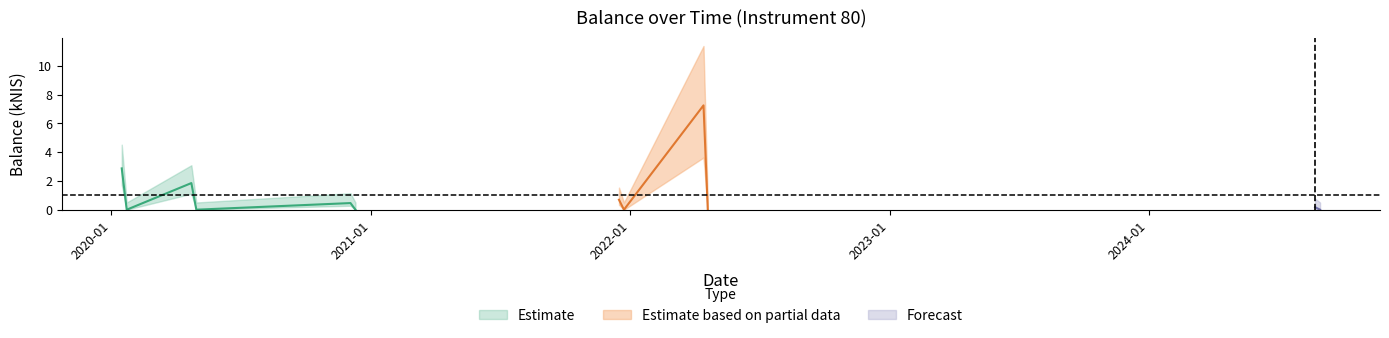

List the labels in order of value, smallest first.

2020-01-23, 2020-04-30, 2020-12-10, 2021-12-23, 2022-04-20, 2024-08-29, 2024-08-22, 2020-12-03, 2021-12-16, 2020-04-23, 2020-01-16, 2022-04-14